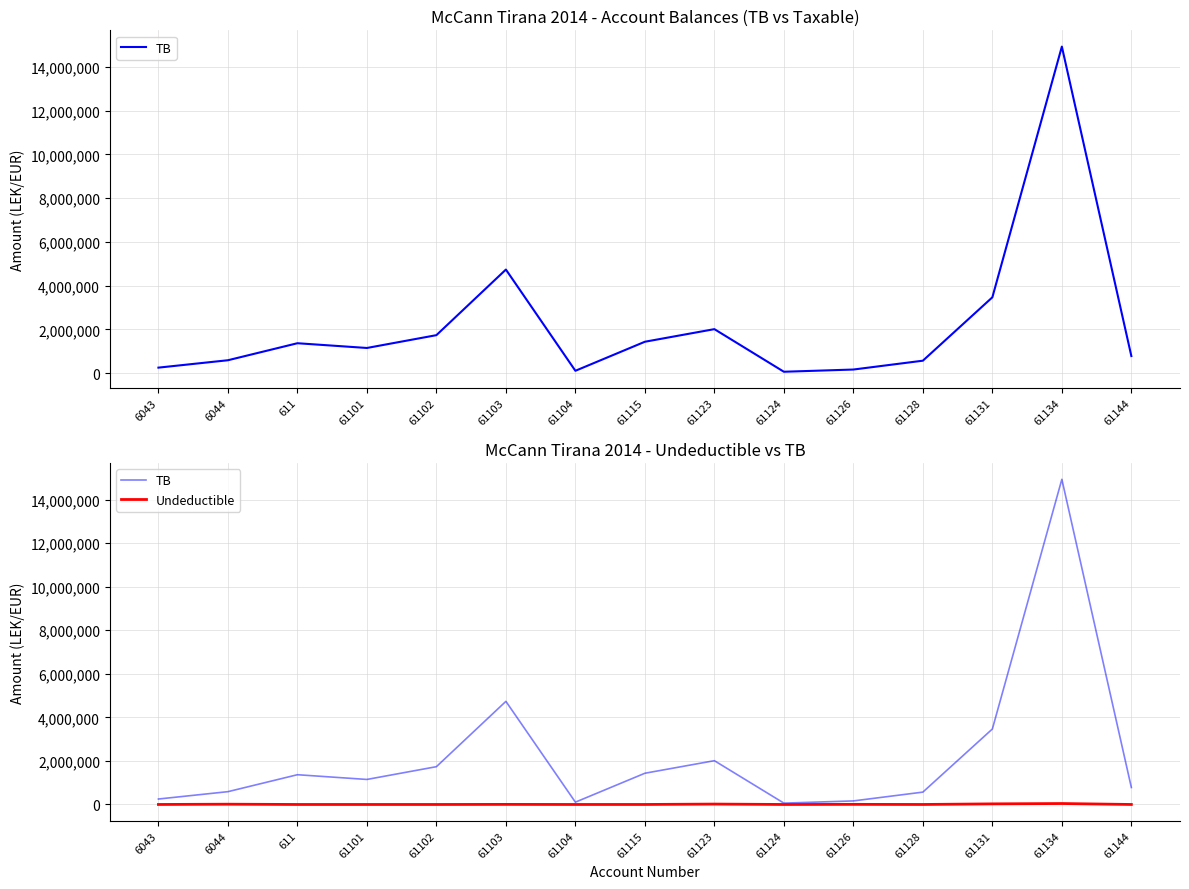

In Undeductible, how many points are higher than both neighbors (excluding endpoints)?

5